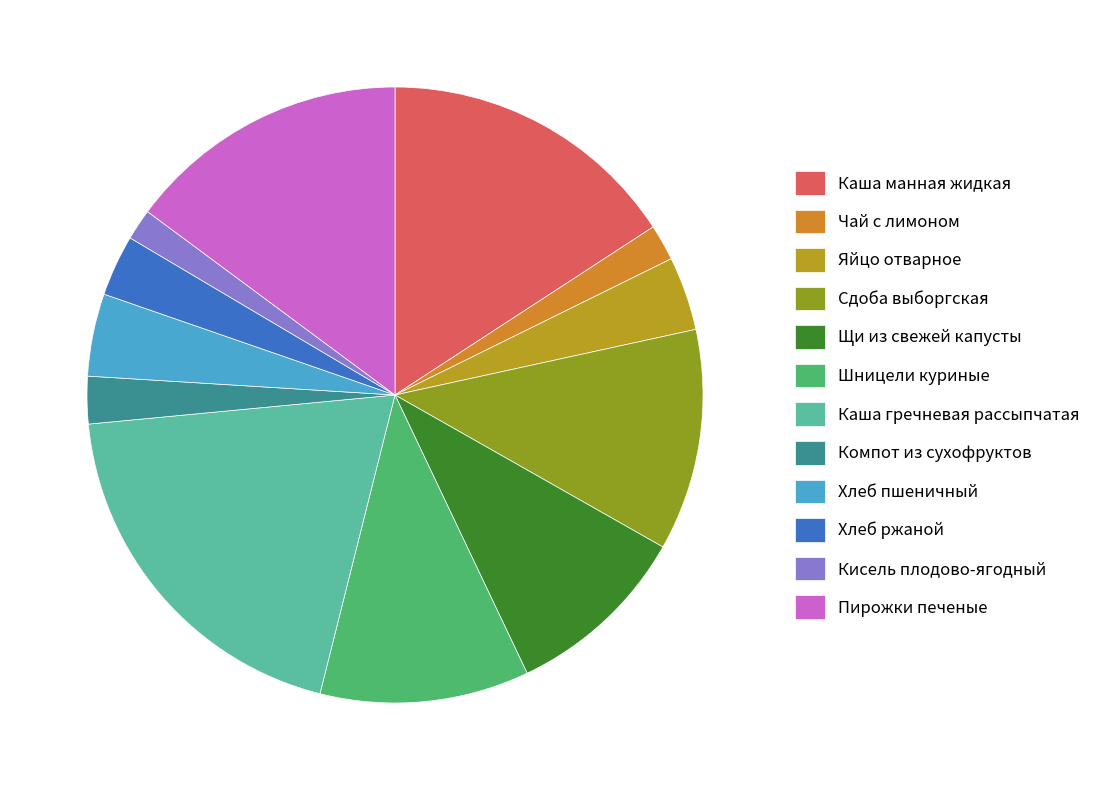

How many slices are in this pie chart?

12